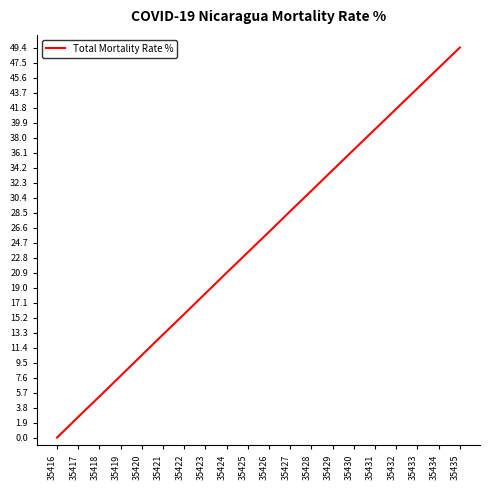

What is the sum of all values?

494.9